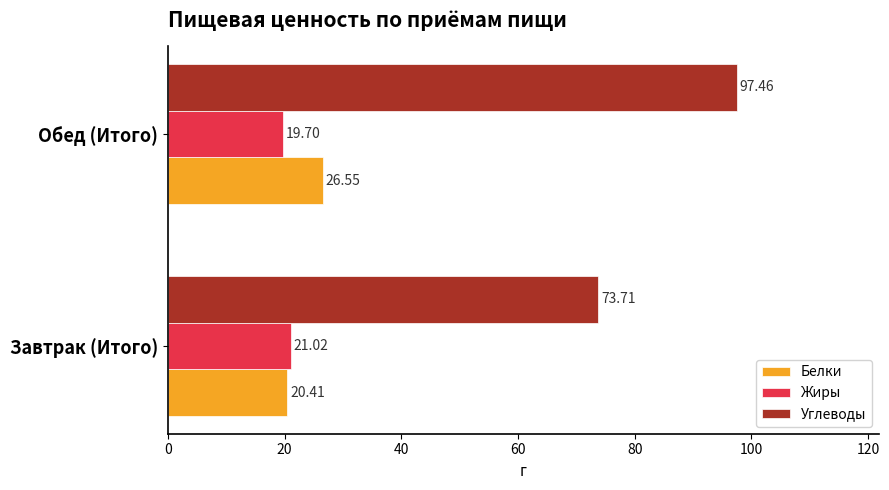

Which series changed the most between Завтрак (Итого) and Обед (Итого)?

Углеводы